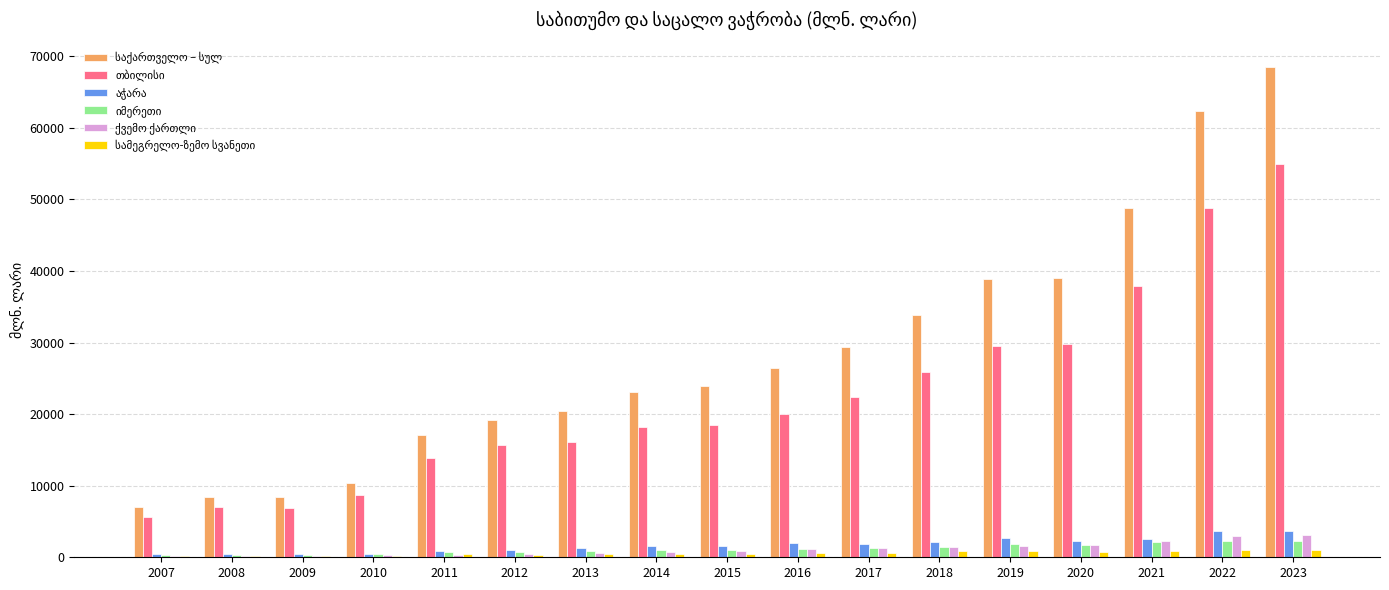

At which category is the sum across all series the highest?

2023